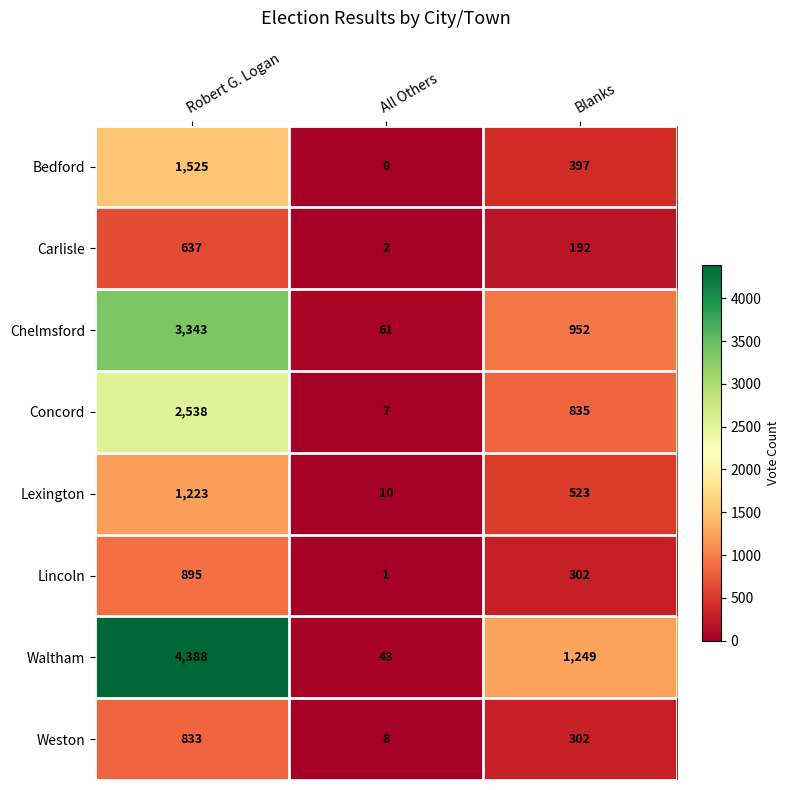

Which label corresponds to the smallest value in the chart?

All Others